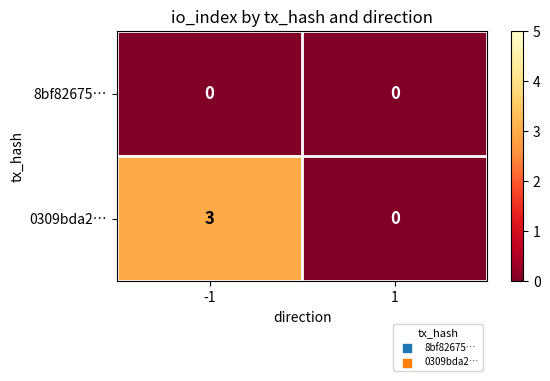

Is it true that 0309bda2… equals 3 at -1?

True